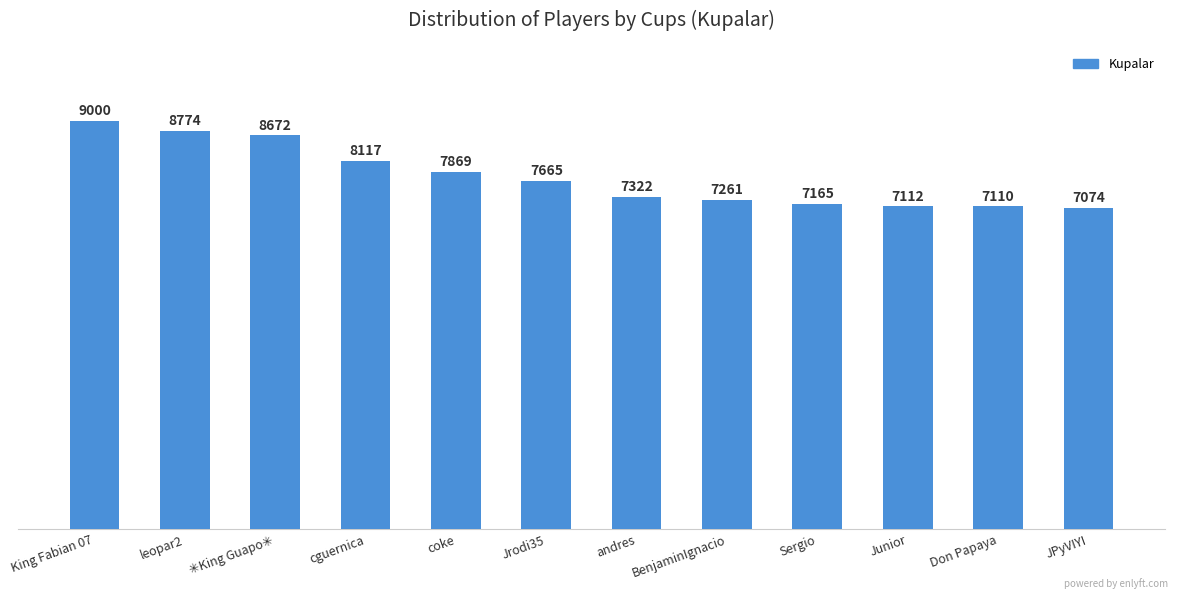

The chart shows a value of 7261 at BenjaminIgnacio. True or false?

True